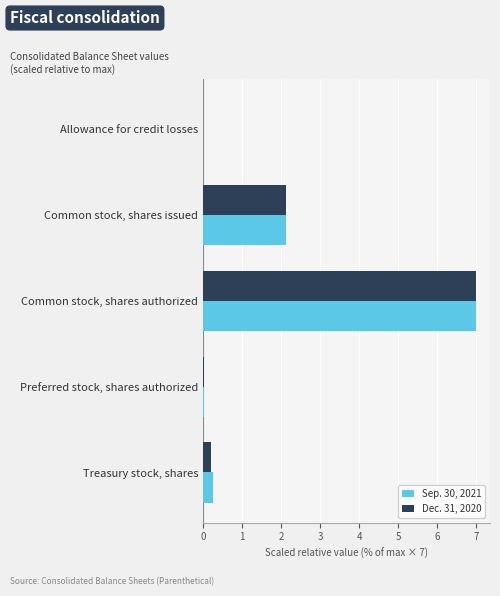

What is the greatest value displayed?

7.0